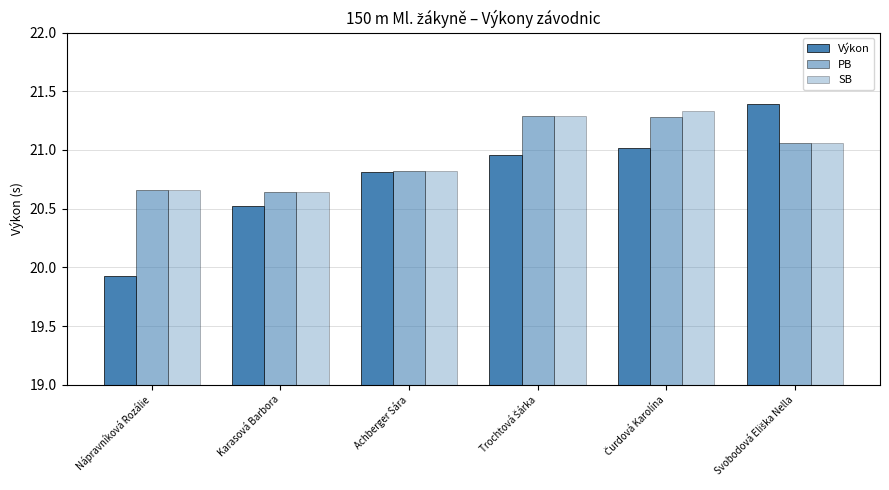

What is the lowest value of the PB series?

20.6